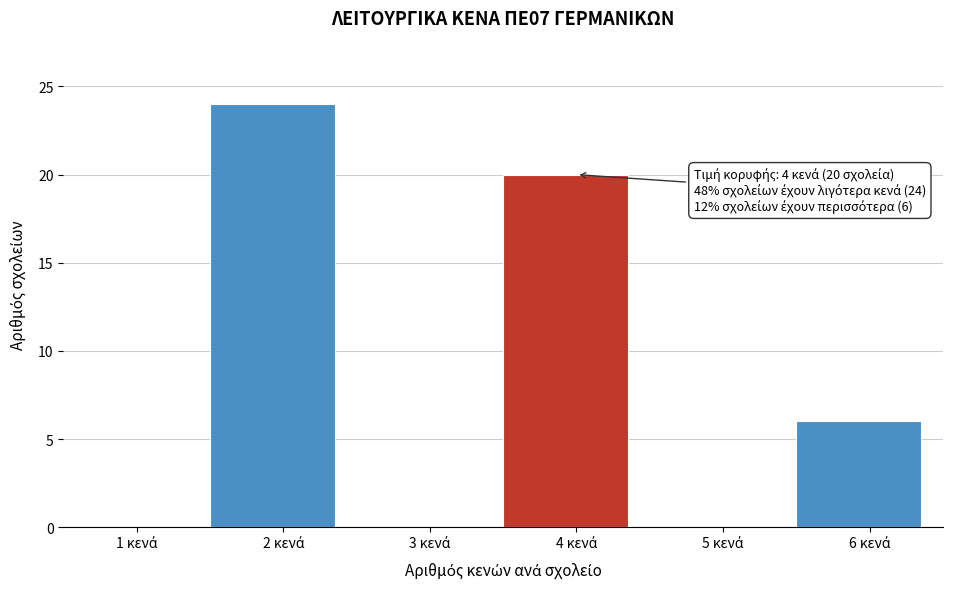

What is the sum of all values?

50